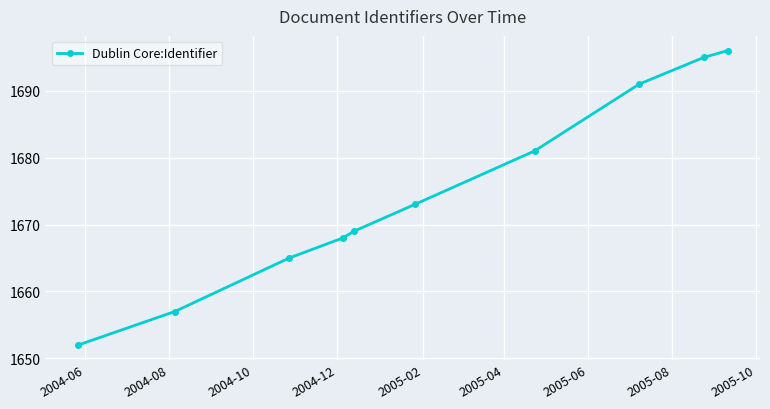

What is the sum of all values?

16747